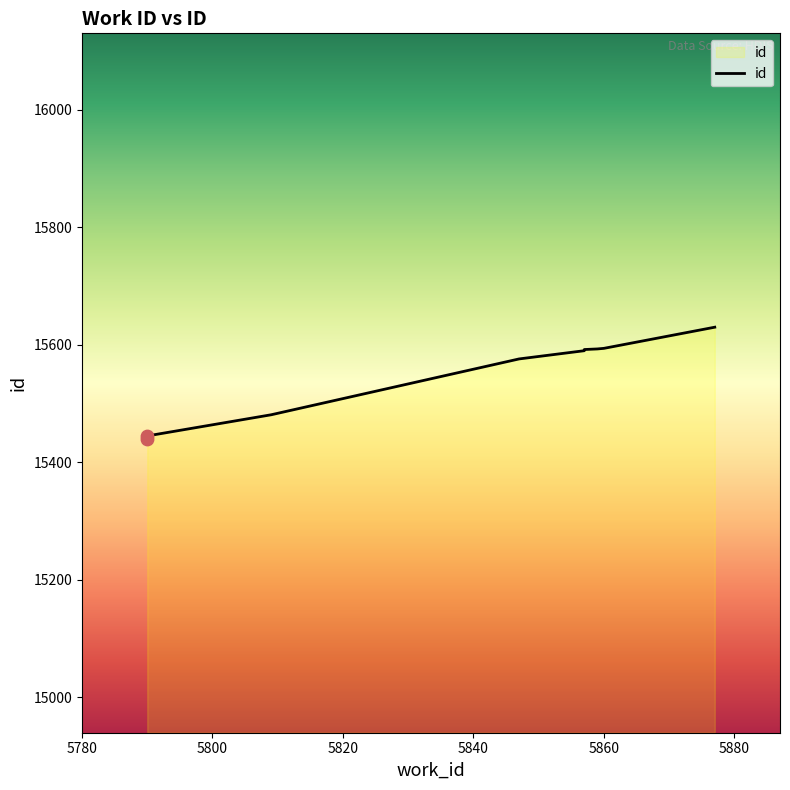

What is the ratio of the value at 5860 to the value at 5847?

1.0